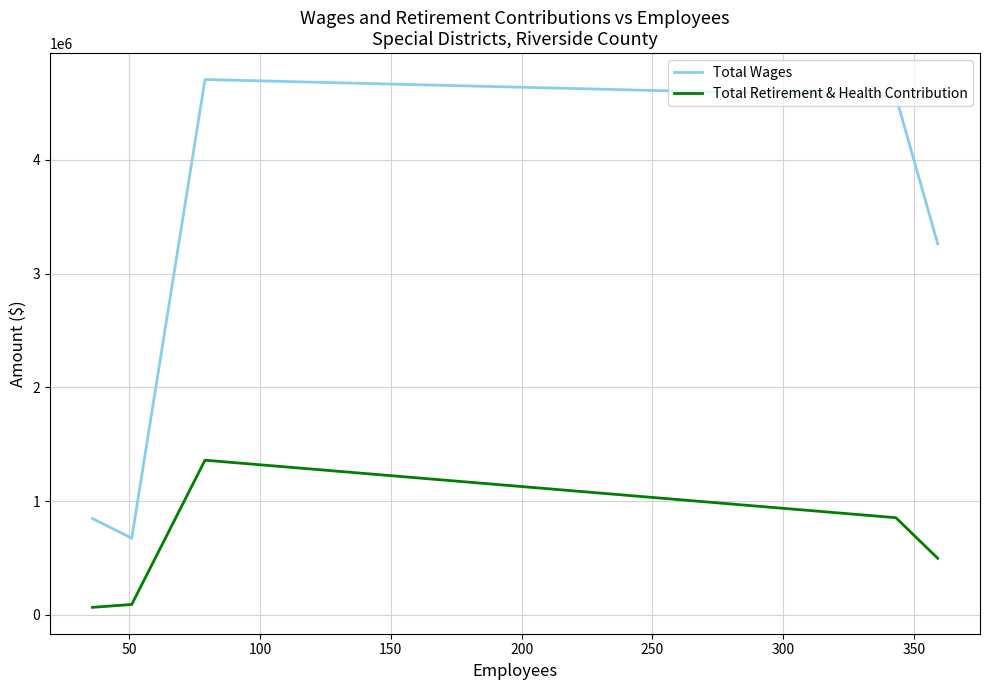

Reading left to right, transcribe all the data shown in this chart.

Total Wages: 845906	673437	4705187	4556869	3260268
Total Retirement & Health Contribution: 65455	90517	1358896	853333	496452